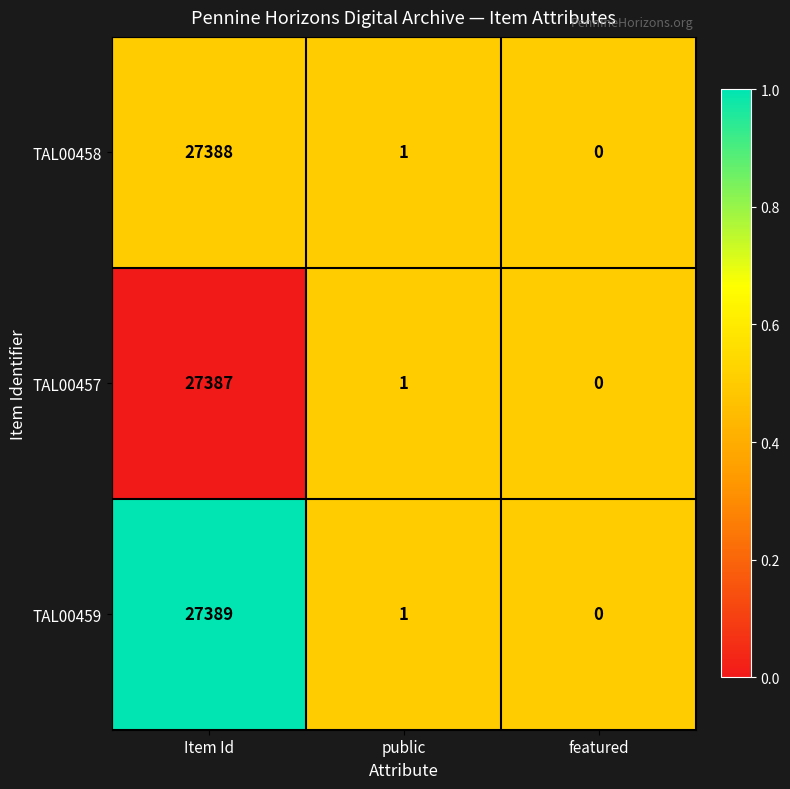

Where is TAL00458 nearest to the value 13694?

public